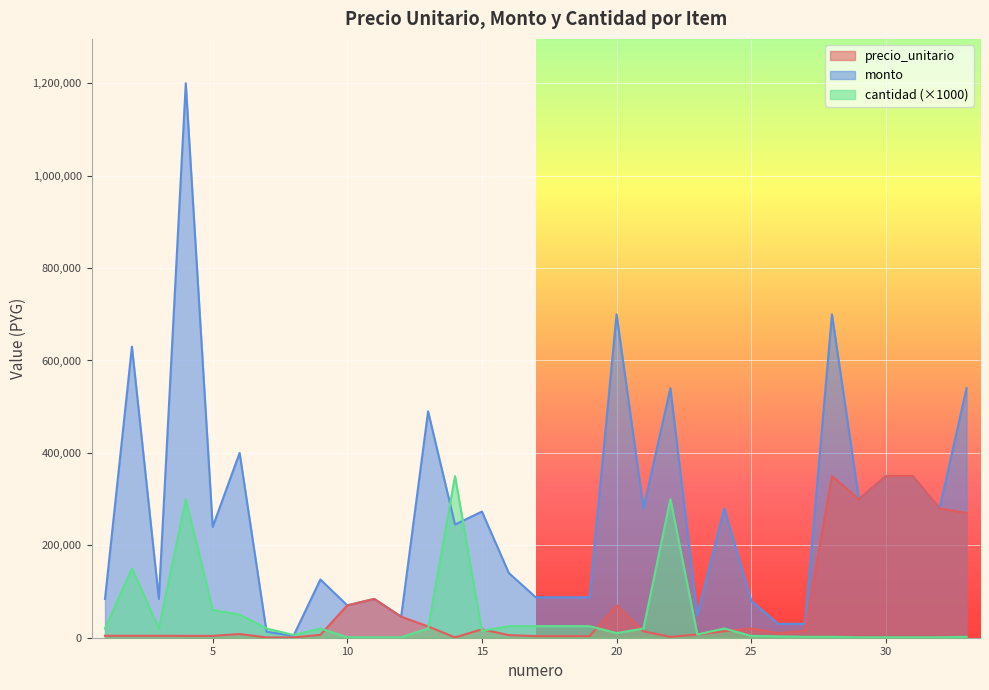

Which has a higher value, 22 or 8?

22